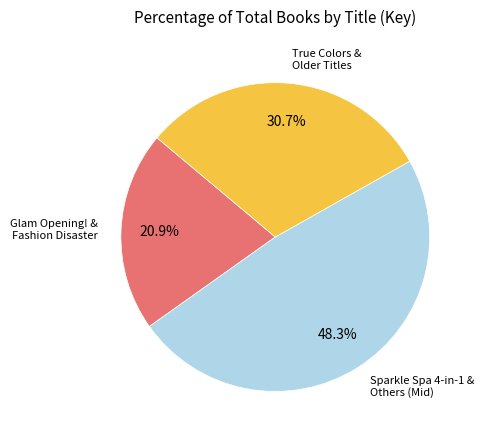

Rank the categories by value from lowest to highest.

Glam Opening! & Fashion Disaster, True Colors & Older Titles, Sparkle Spa 4-in-1 & Others (Mid)